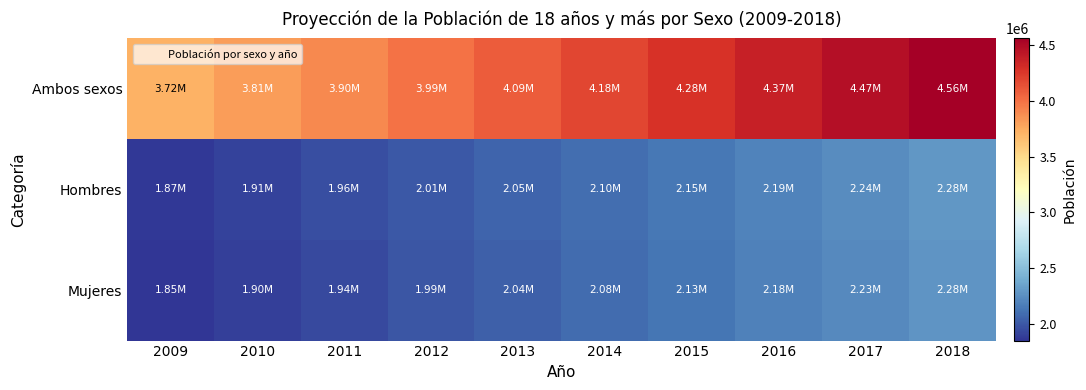

Which series changed the most between 2016 and 2018?

Ambos sexos